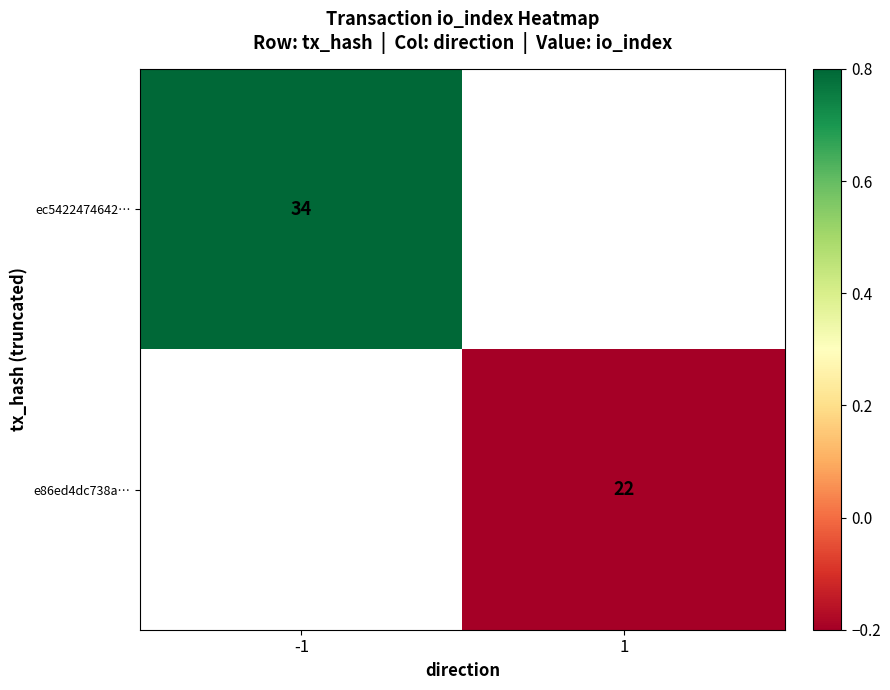

Is it true that ec5422474642… equals 47.2 at -1?

False